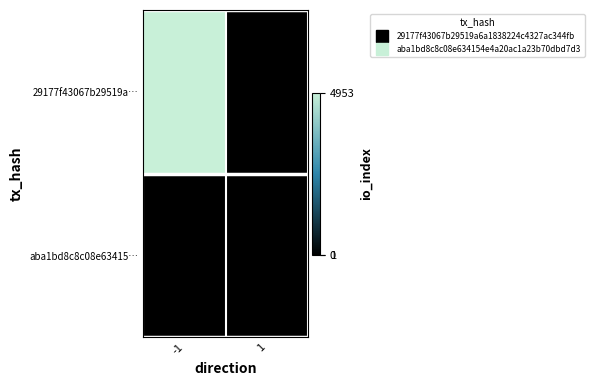

Which series has the largest total across all categories?

29177f43067b29519a…